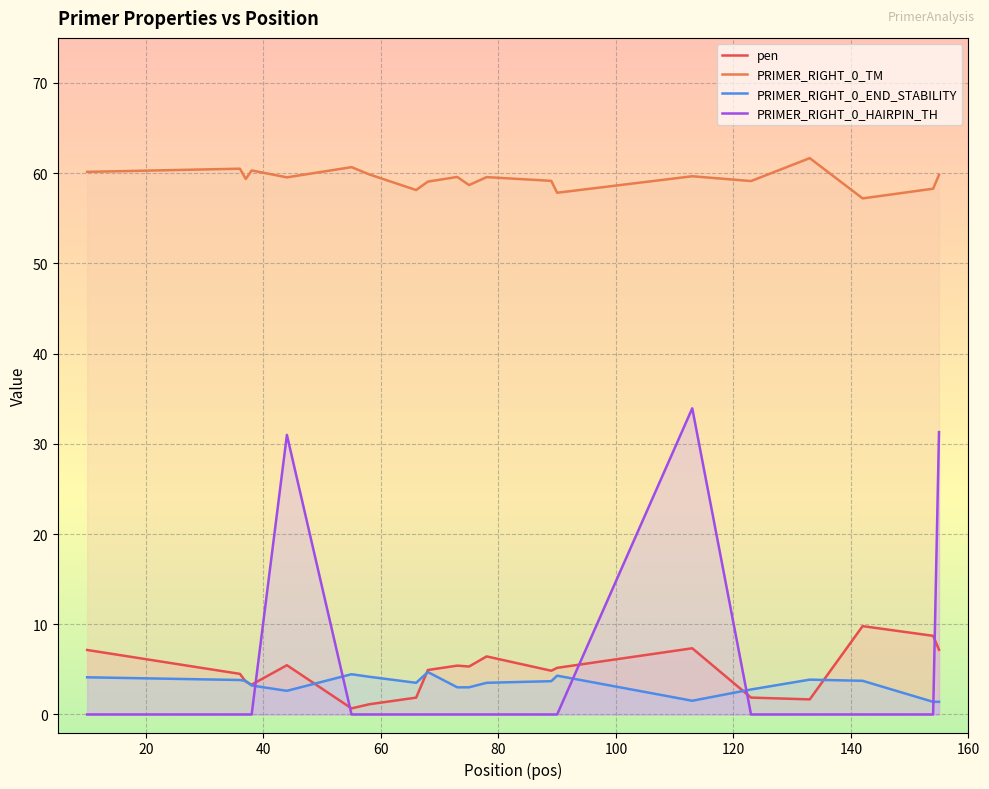

Rank the series by their maximum value, from highest to lowest.

PRIMER_RIGHT_0_TM, PRIMER_RIGHT_0_HAIRPIN_TH, pen, PRIMER_RIGHT_0_END_STABILITY